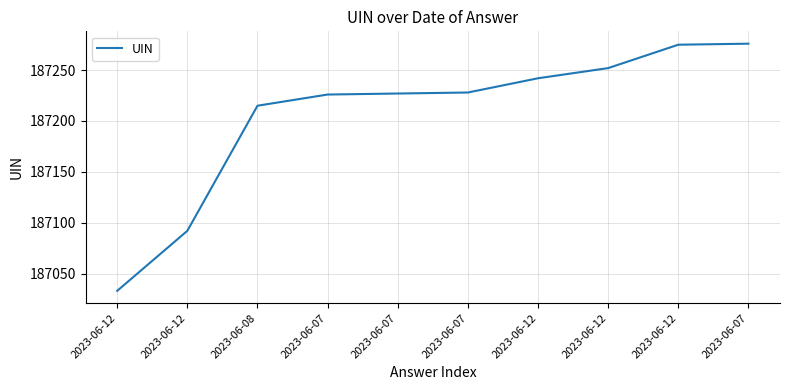

Rank the categories by value from highest to lowest.

2023-06-07, 2023-06-12, 2023-06-12, 2023-06-12, 2023-06-07, 2023-06-07, 2023-06-07, 2023-06-08, 2023-06-12, 2023-06-12